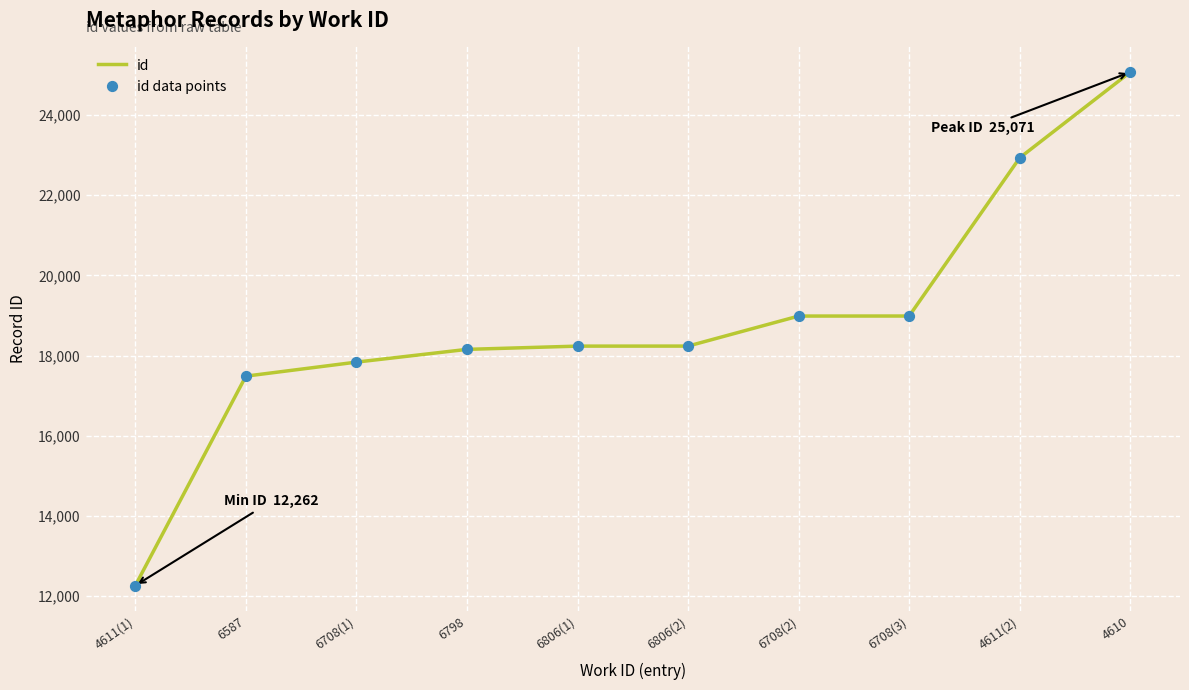

What is the change in value from 4611(1) to 6587?

+5224